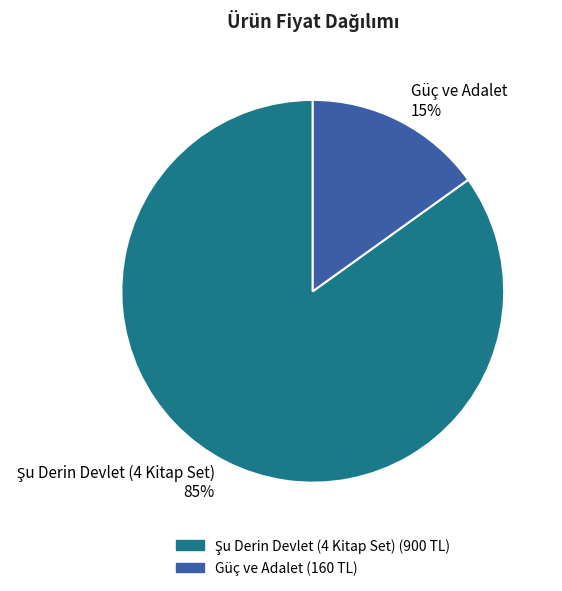

To the nearest percent, what is the average slice percentage?

50%